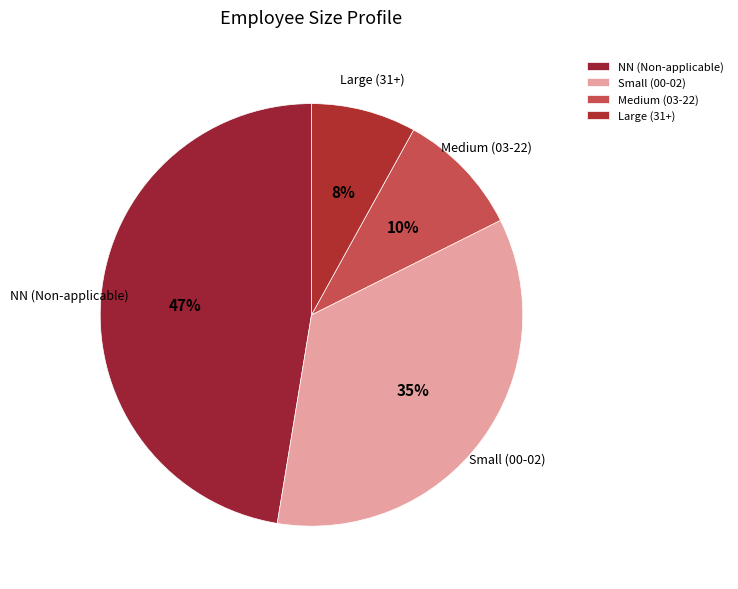

What is the largest slice in the pie chart?

NN (Non-applicable)